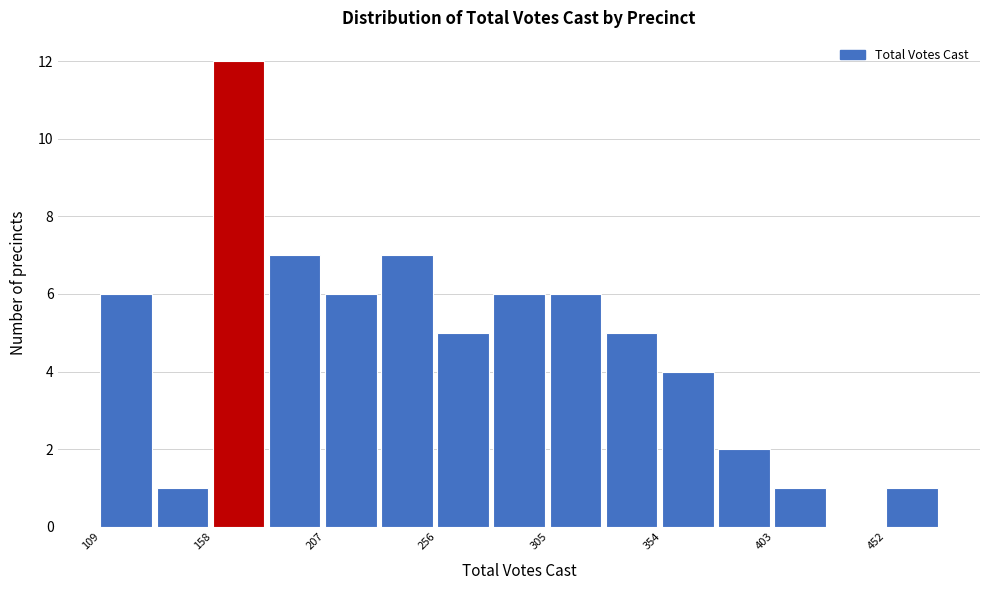

How tall is the bar that spans 355 to 380 on the x-axis? Neither the bar edges nor the heights are printed on the chart, so give them approximately, as read against the axes.

4